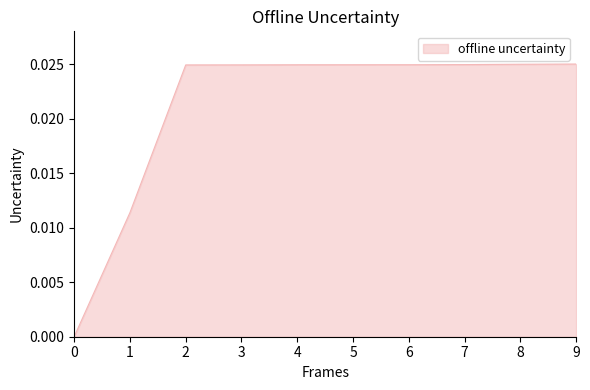

How many values are between 0 and 1?

10